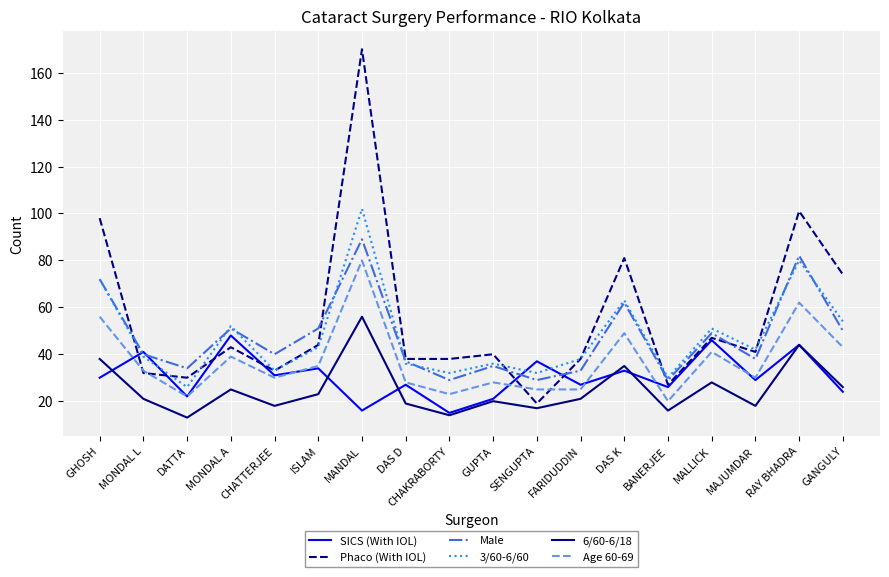

Which series changed the most between MANDAL and SENGUPTA?

Phaco (With IOL)